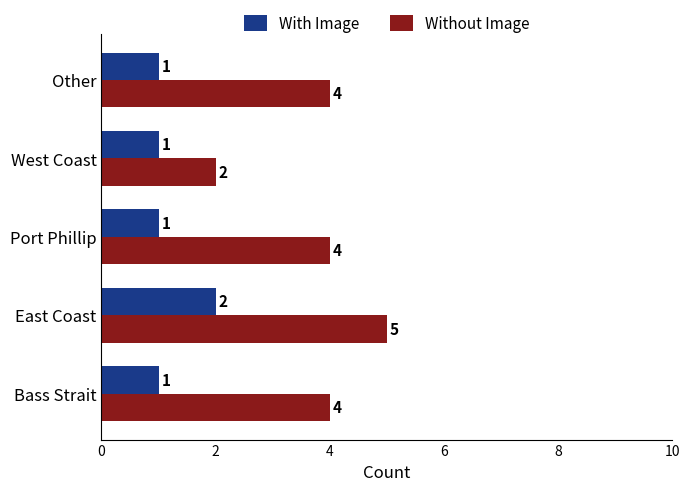

List the series in order of their peak value, lowest first.

With Image, Without Image